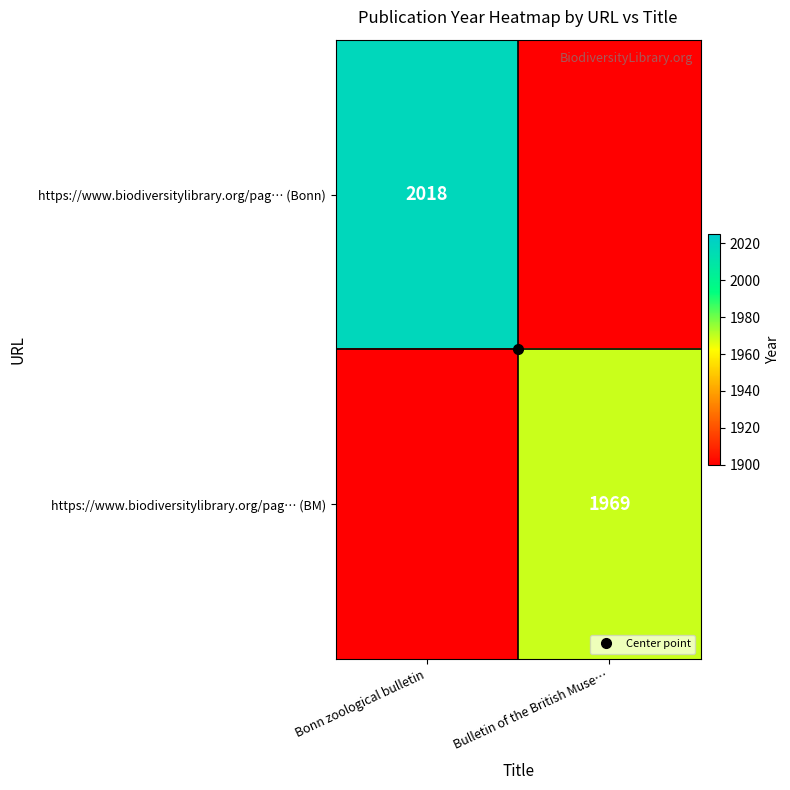

At which label does https://www.biodiversitylibrary.org/pag… (Bonn) reach its peak?

Bonn zoological bulletin